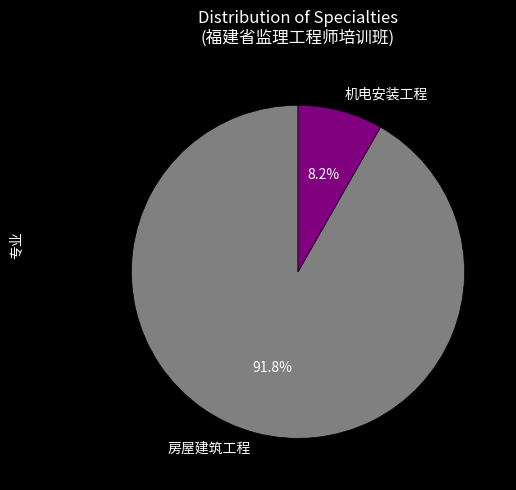

Is there a majority slice in this chart?

Yes